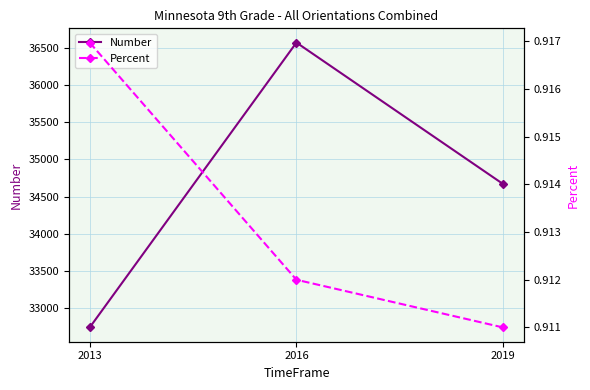

What is the minimum value shown in the chart?

0.9